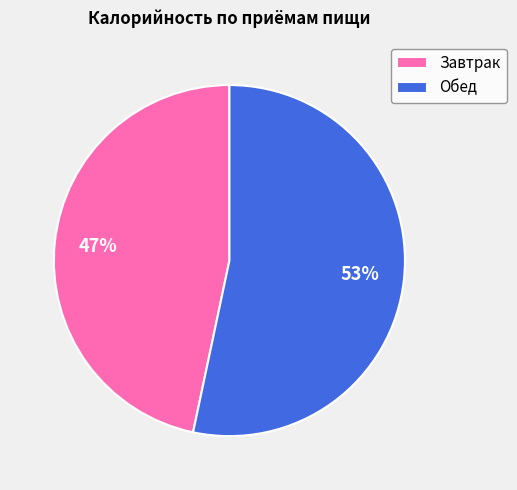

True or false: Обед accounts for 53% of the total.

True